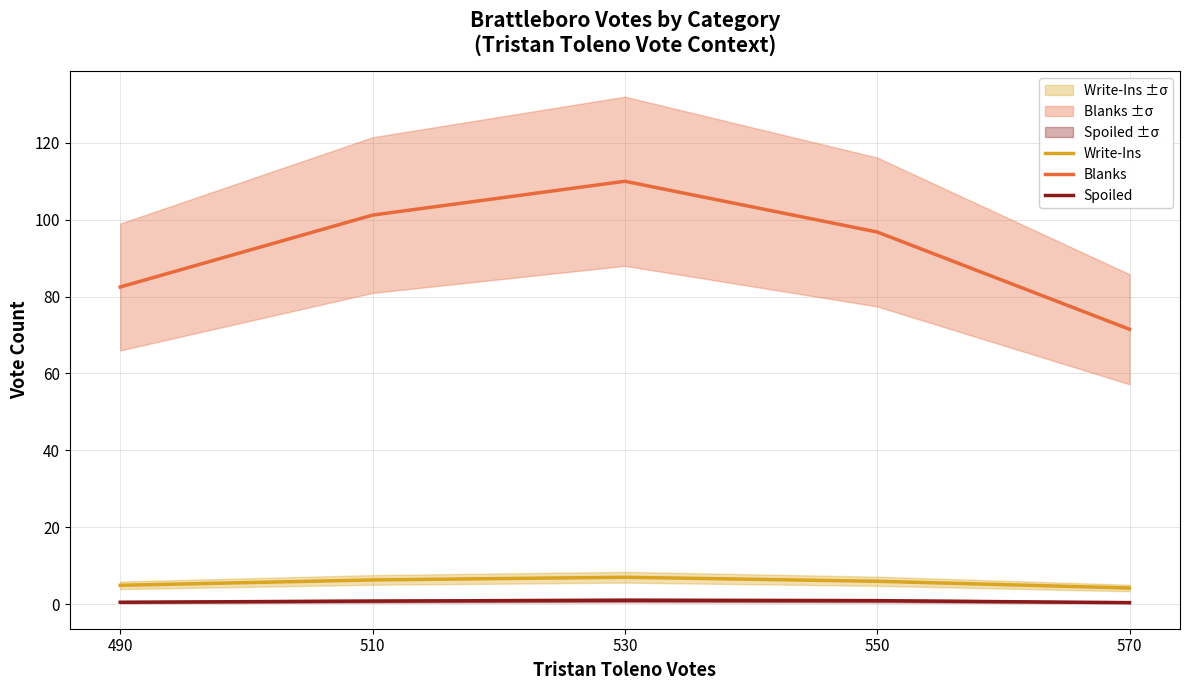

List the labels in order of Spoiled value, largest first.

530, 550, 510, 490, 570